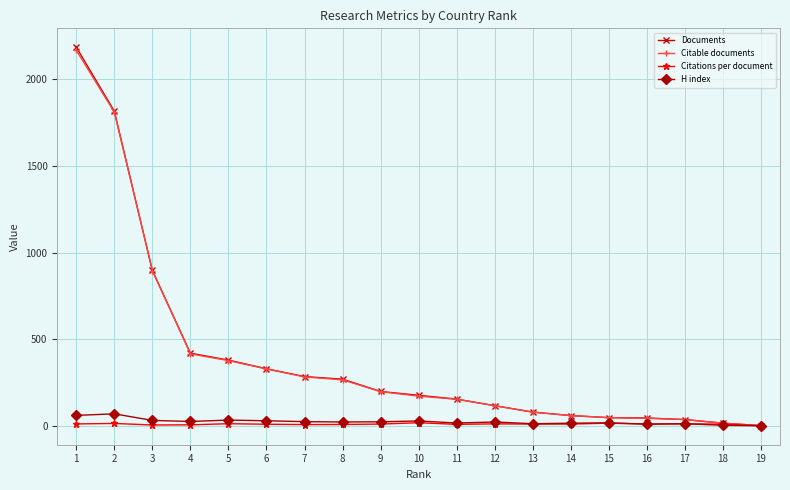

What is the smallest value displayed?

1.0